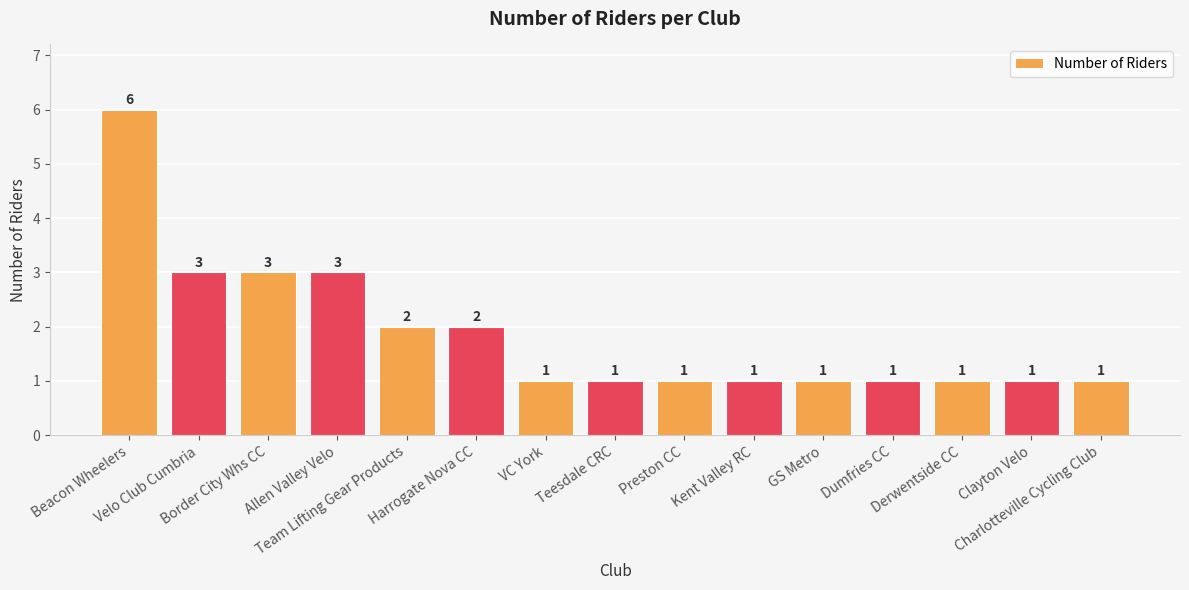

What is the maximum value shown in the chart?

6